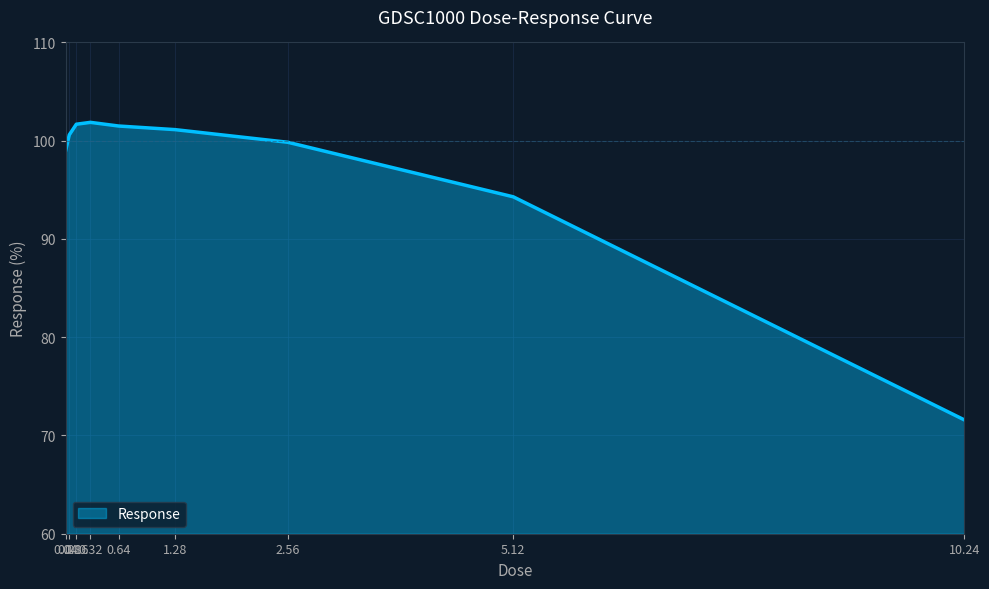

What is the difference between the maximum and minimum values?

30.3